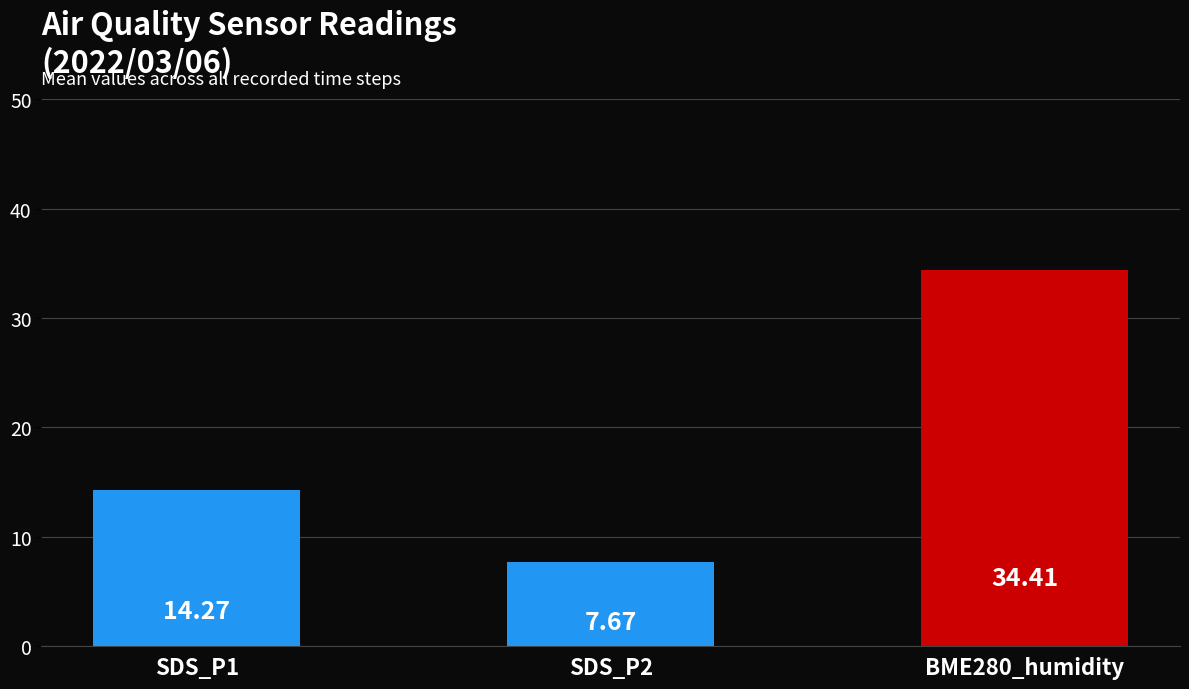

The SDS_P2 series shows 17.5 at 30. True or false?

False